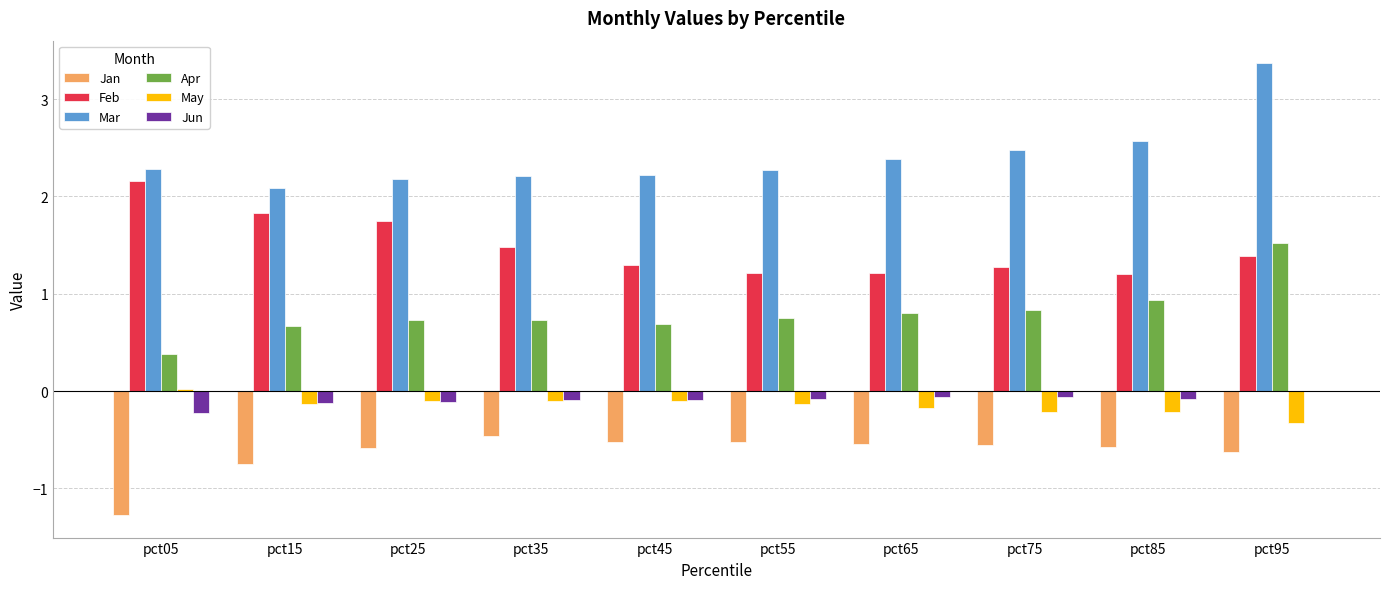

Is it true that Apr equals 1.2 at pct15?

False